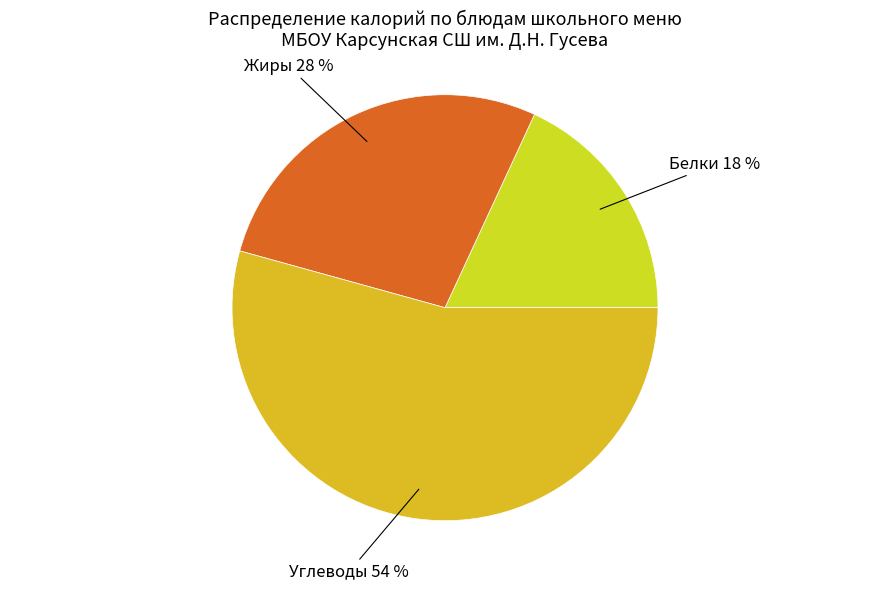

Combined, do Углеводы and Жиры account for over 50%?

Yes